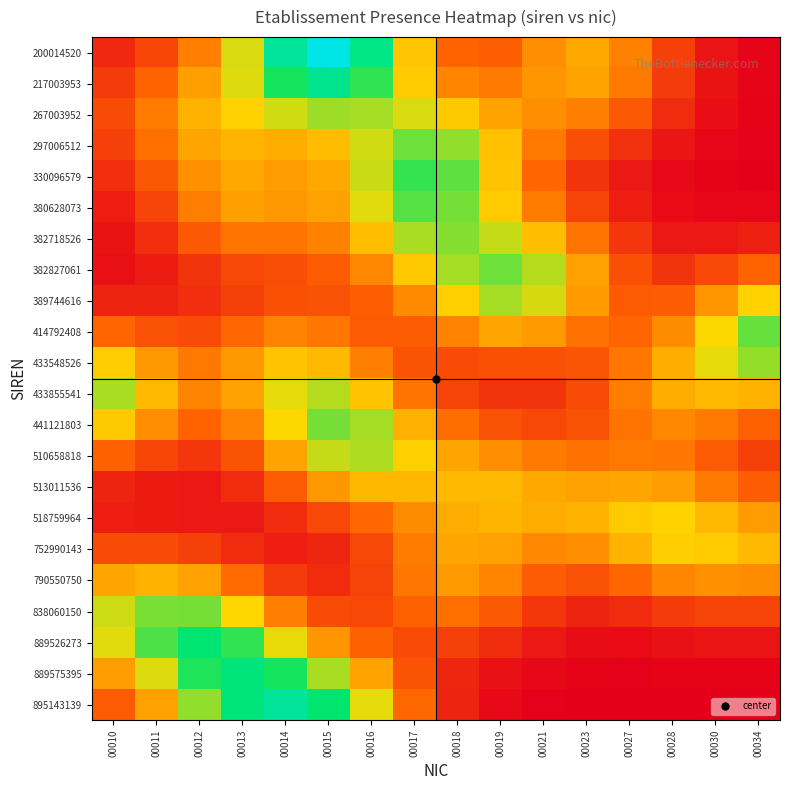

At 00014, list the series in order from smallest to largest.

752990143, 518759964, 790550750, 382827061, 389744616, 513011536, 382718526, 838060150, 414792408, 380628073, 330096579, 510658818, 297006512, 433548526, 441121803, 889526273, 433855541, 267003952, 217003953, 889575395, 200014520, 895143139